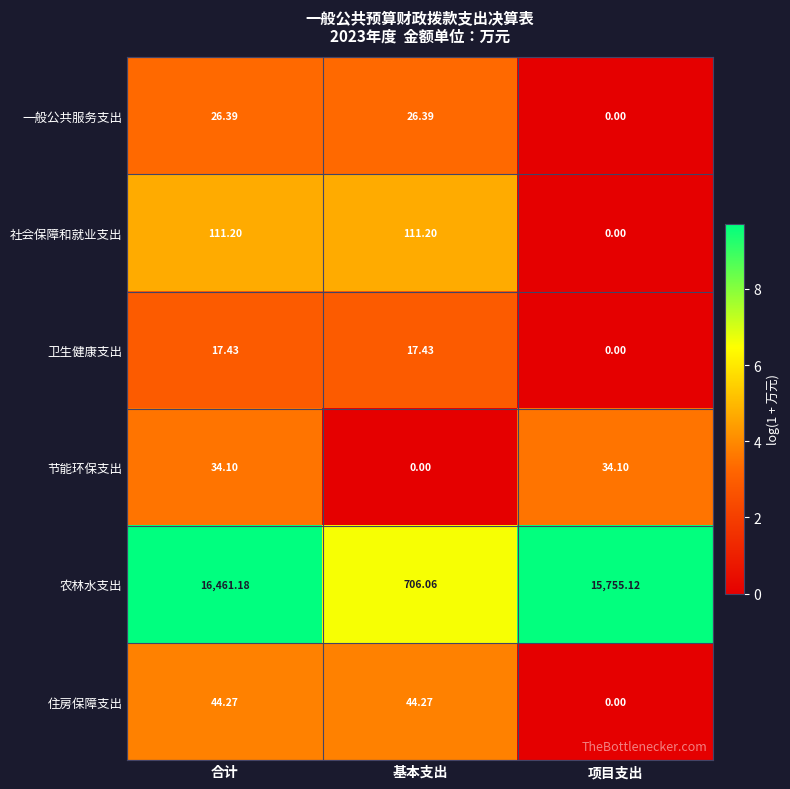

Which series changed the most between 基本支出 and 项目支出?

农林水支出